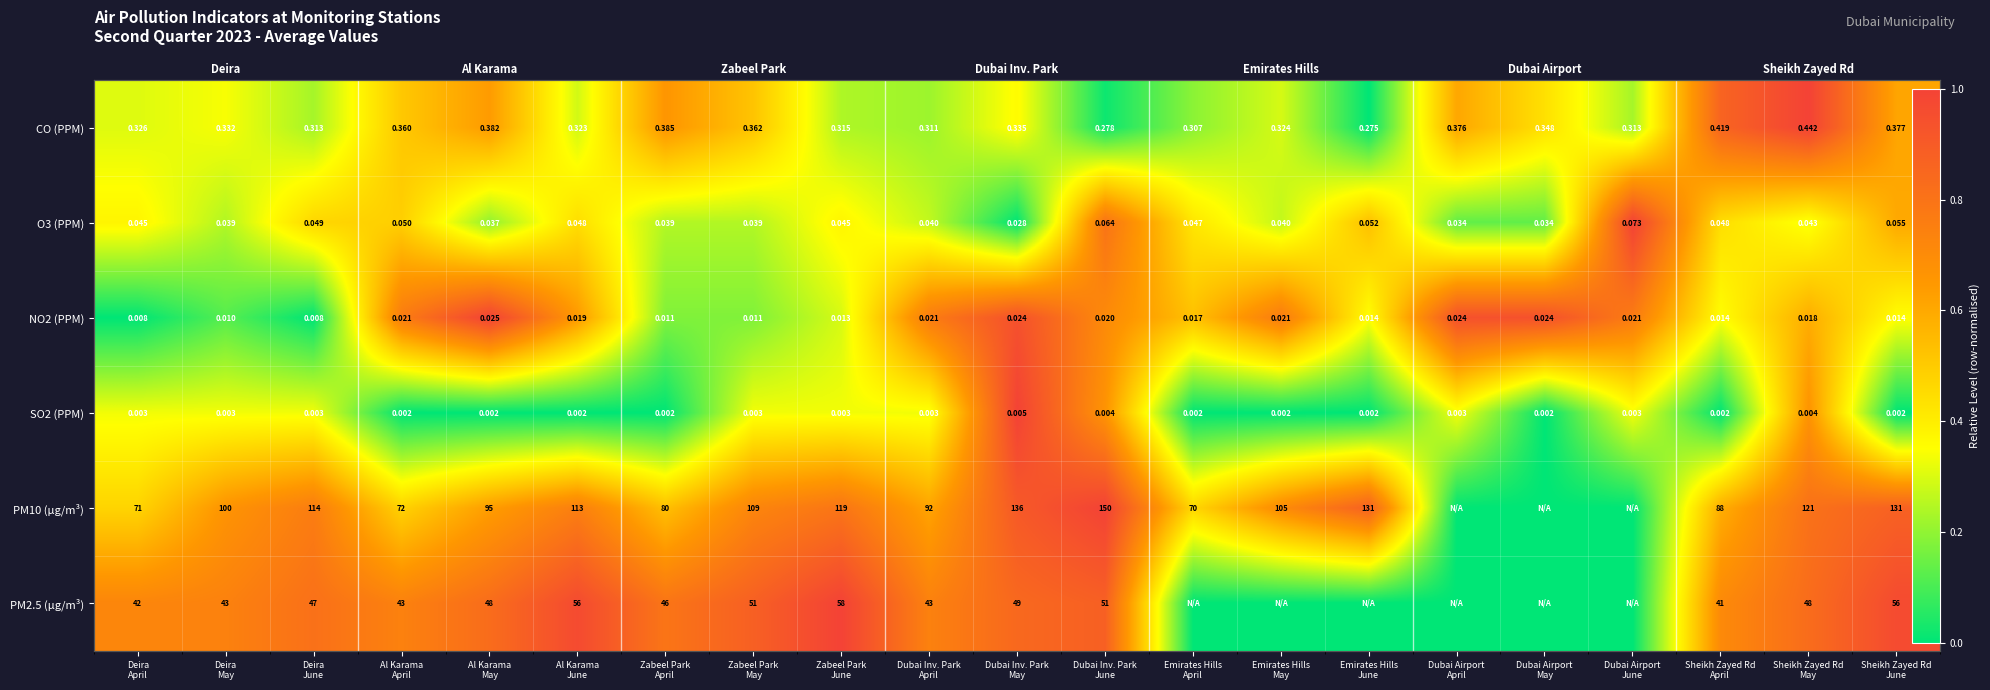

True or false: SO2 (PPM) has a value of 0.0 at Sheikh Zayed Rd June.

True